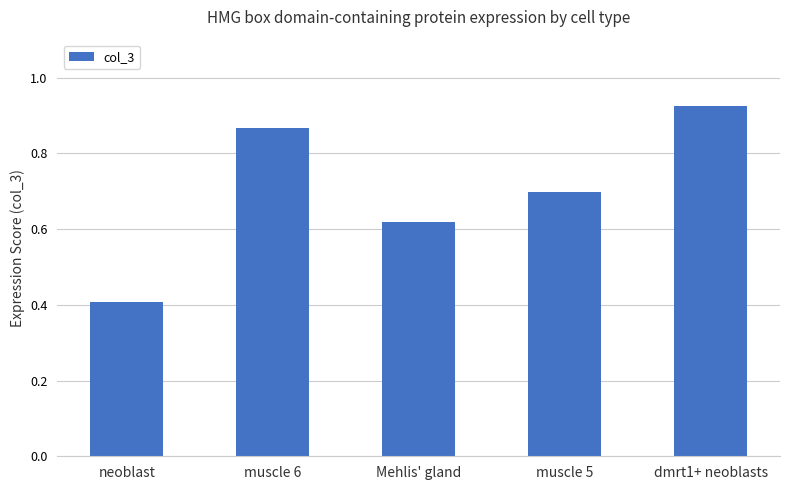

Which label corresponds to the smallest value in the chart?

neoblast